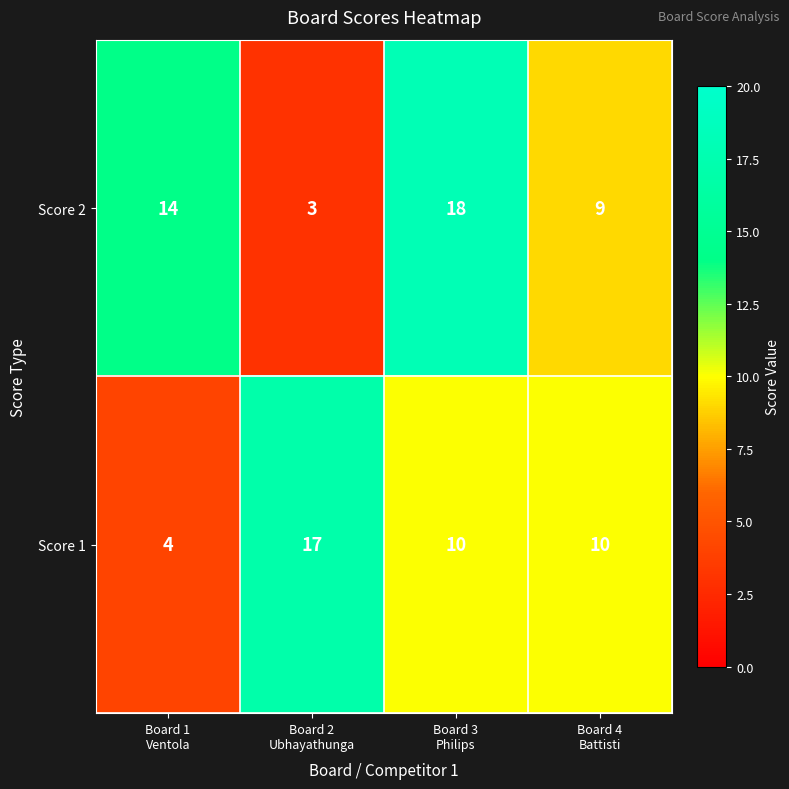

What is the difference between the maximum and minimum values in the Score 1 series?

13